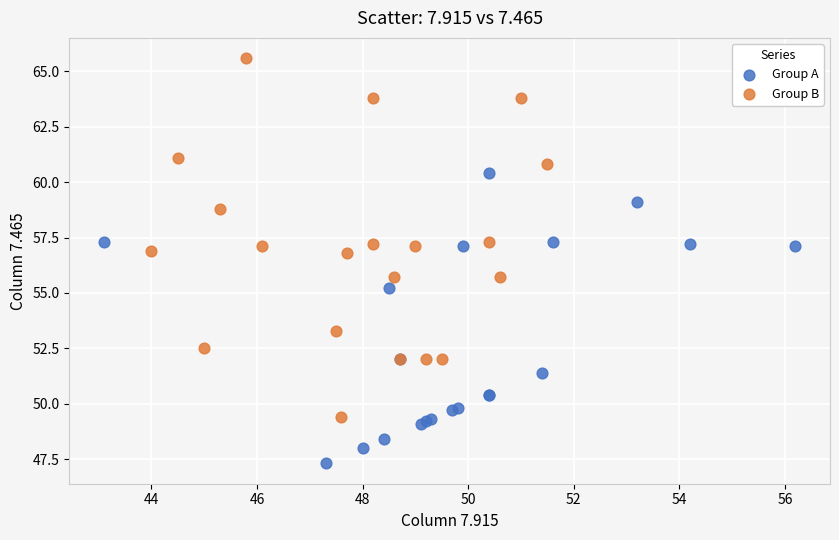

Which series reaches the minimum Y coordinate?

Group A